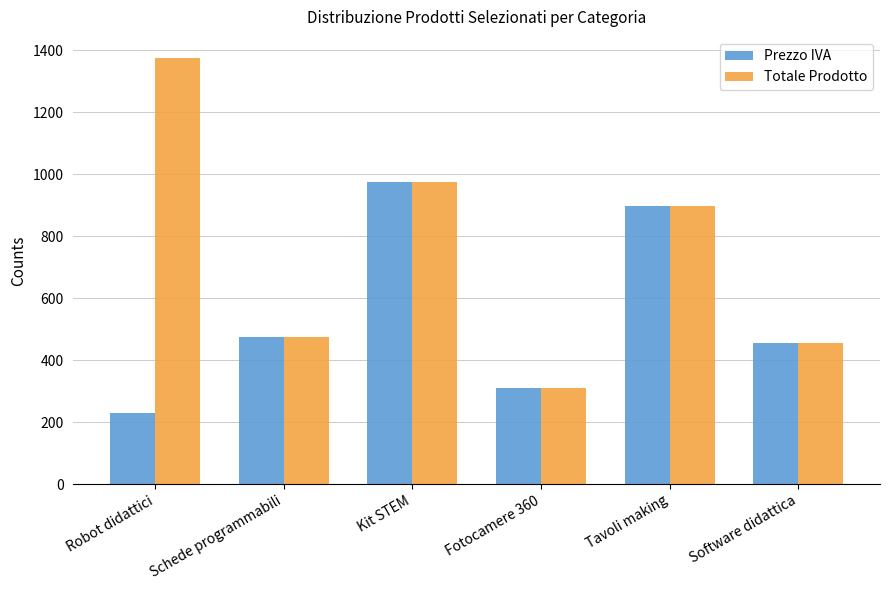

Rank the series by their average value, from highest to lowest.

Totale Prodotto, Prezzo IVA